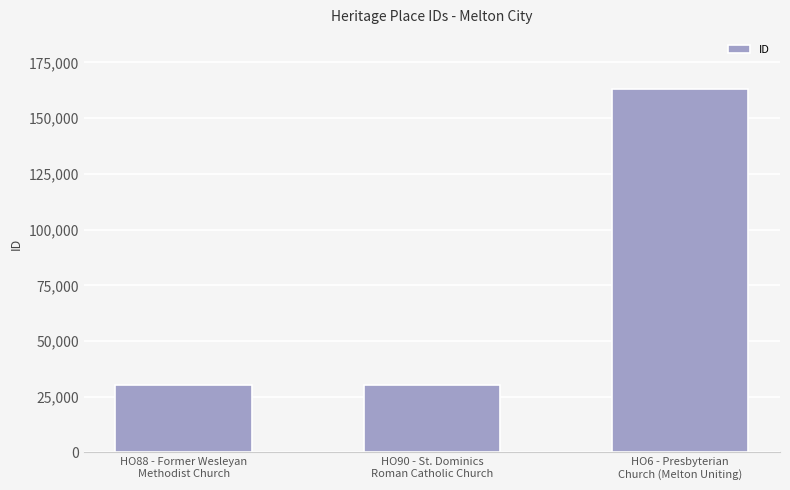

What is the value of the 1st bar from the left?

30199